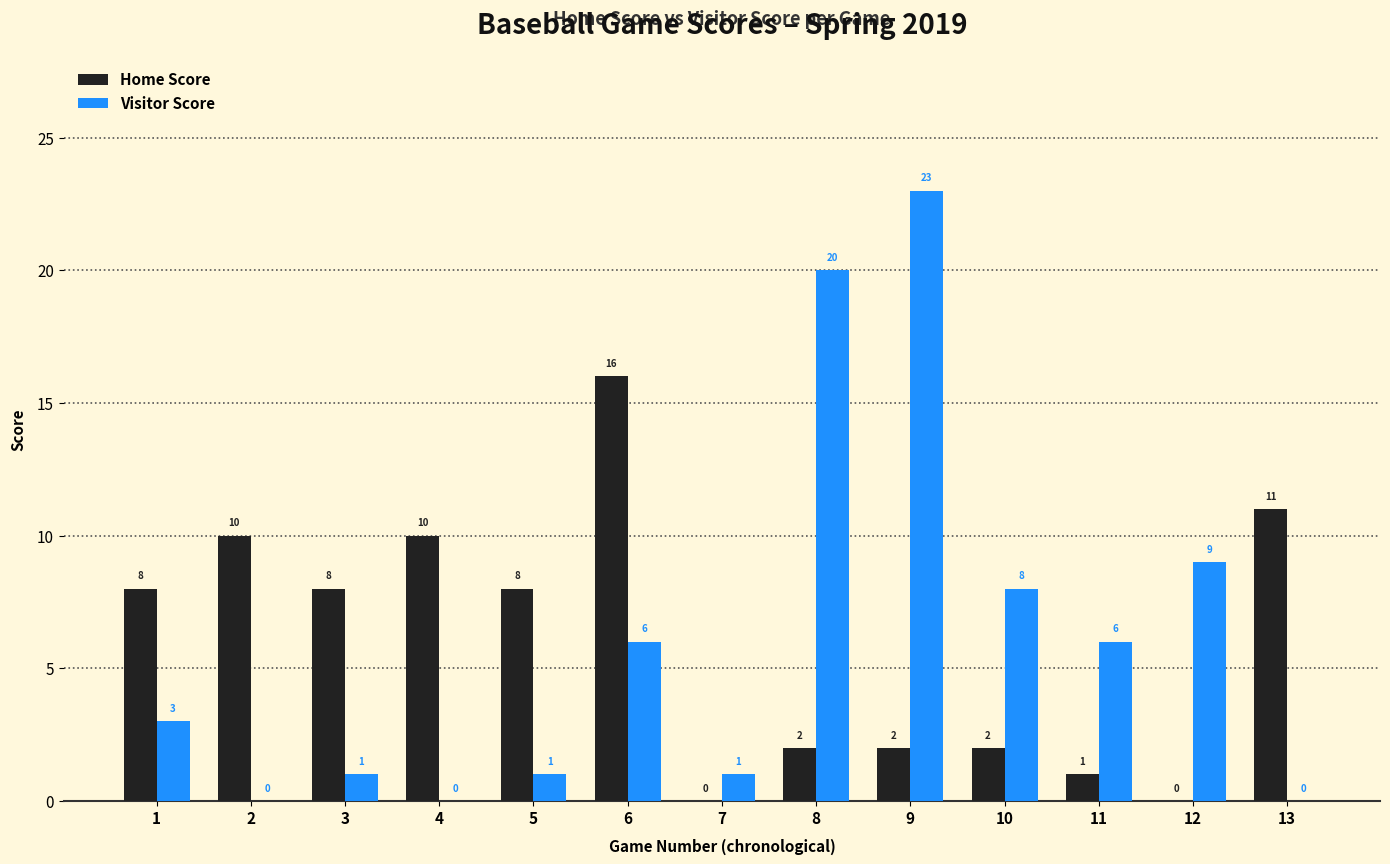

Reading left to right, what are all the values shown in this chart?

Home Score: 1=8	2=10	3=8	4=10	5=8	6=16	7=0	8=2	9=2	10=2	11=1	12=0	13=11
Visitor Score: 1=3	2=0	3=1	4=0	5=1	6=6	7=1	8=20	9=23	10=8	11=6	12=9	13=0